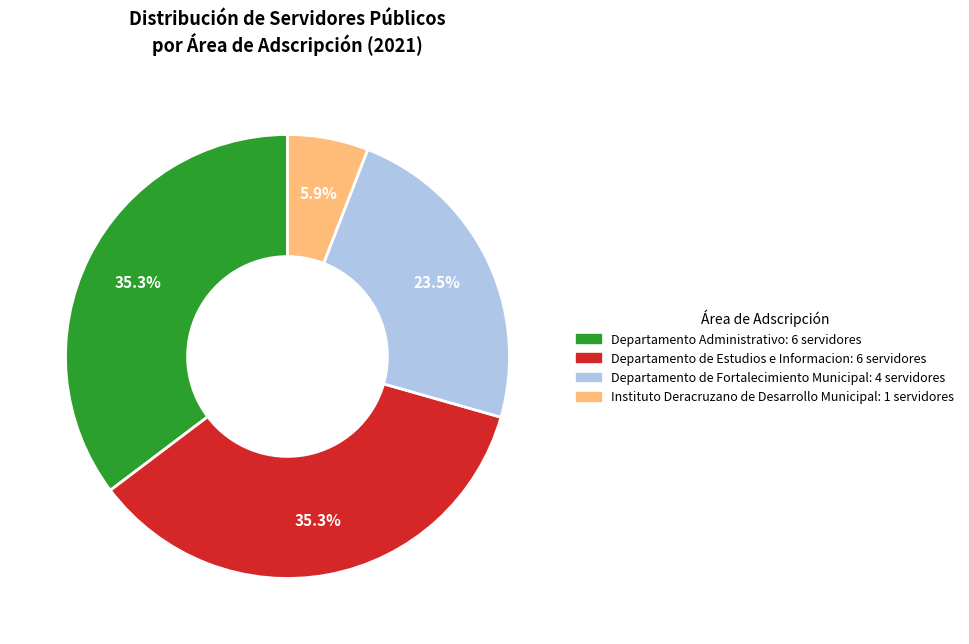

Is Instituto Deracruzano de Desarrollo Municipal the majority of the pie?

No